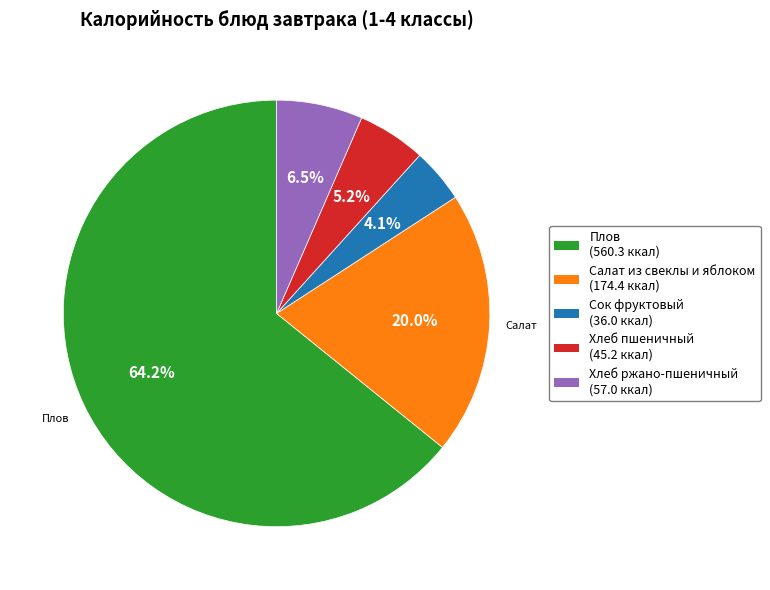

Does any single category account for the majority?

Yes